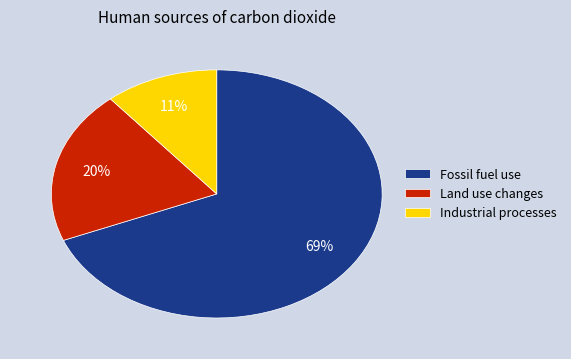

To the nearest percent, what is the difference between the largest and smallest slice percentages?

58%